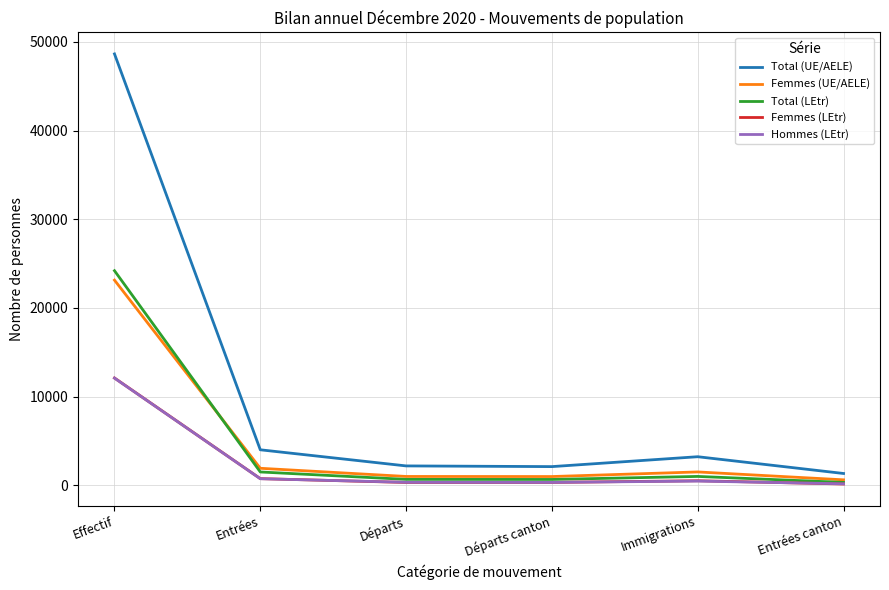

Which series has the largest range (max minus min)?

Total (UE/AELE)